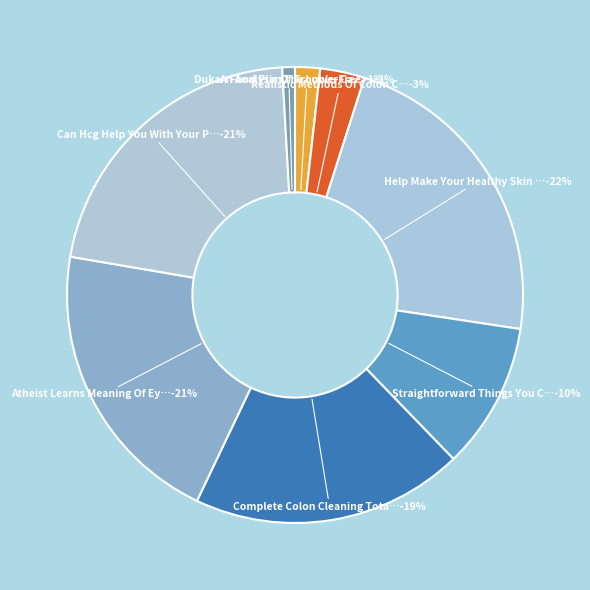

What percentage is the Atheist Learns Meaning Of Eye slice, to the nearest percent?

21%